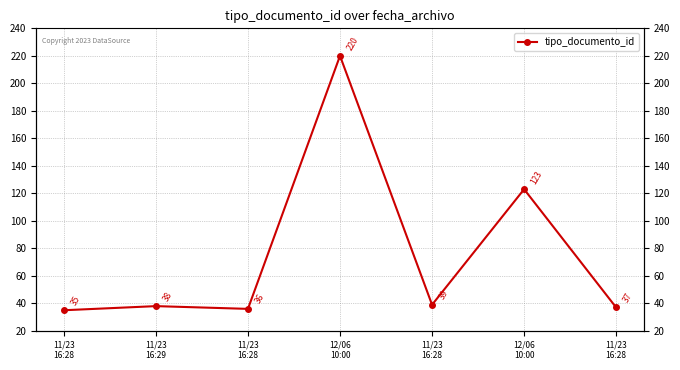

Does the chart have visible grid lines?

Yes